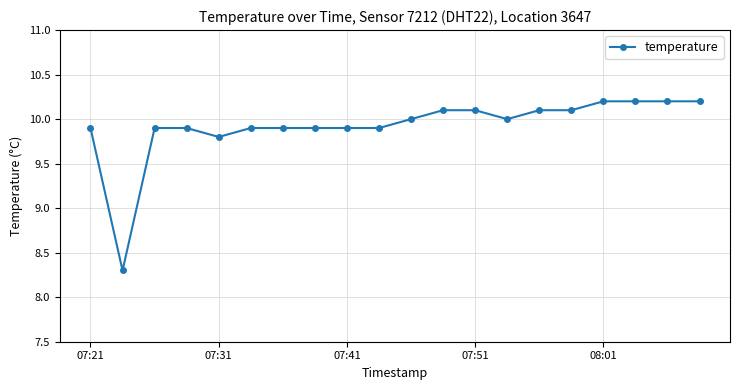

What is the difference between the second highest and minimum values?

1.9